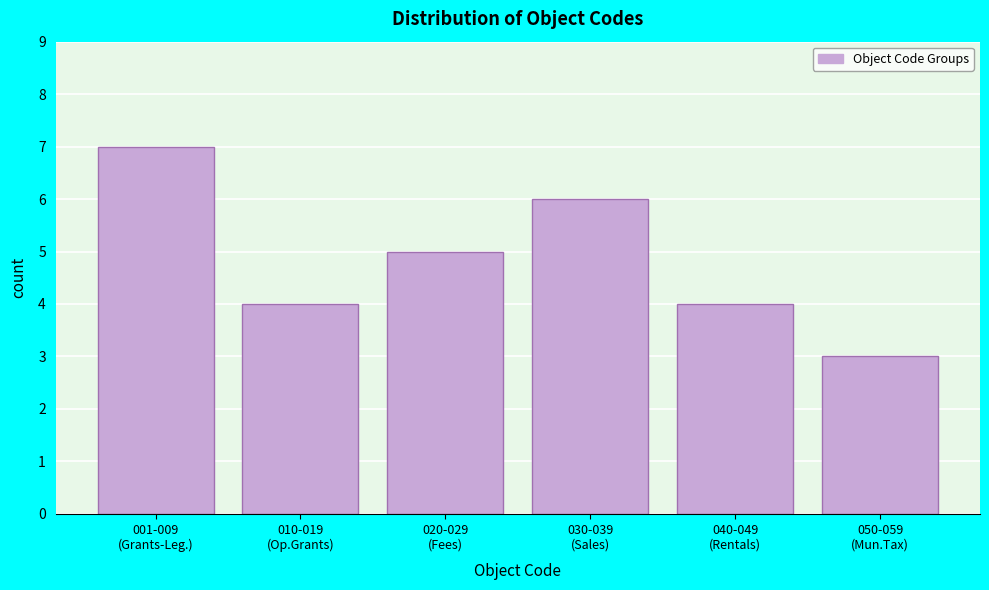

Reading left to right, list all the values displayed in this chart.

7	4	5	6	4	3